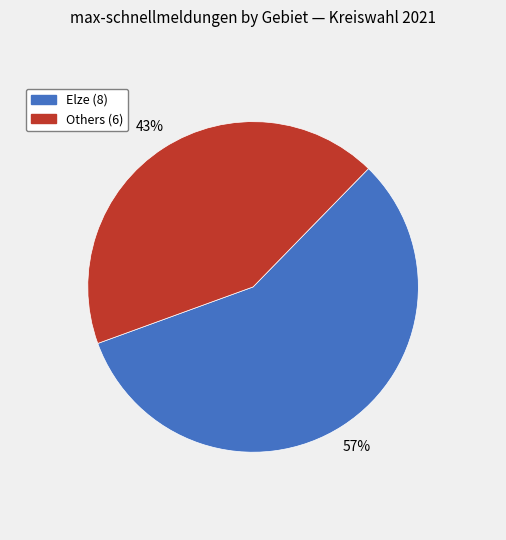

To the nearest percent, what is the difference between the largest and smallest slice percentages?

14%